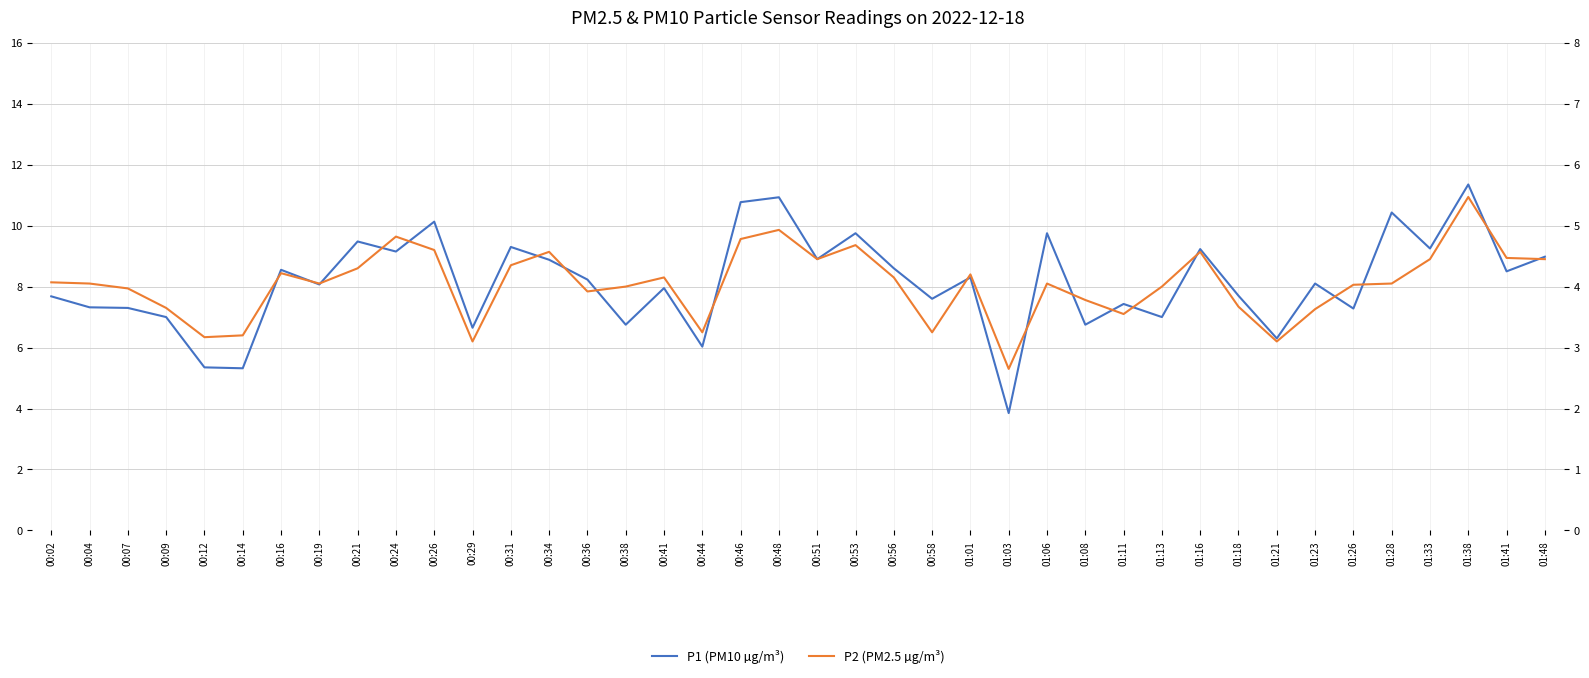

What position from the left is 00:48?

20